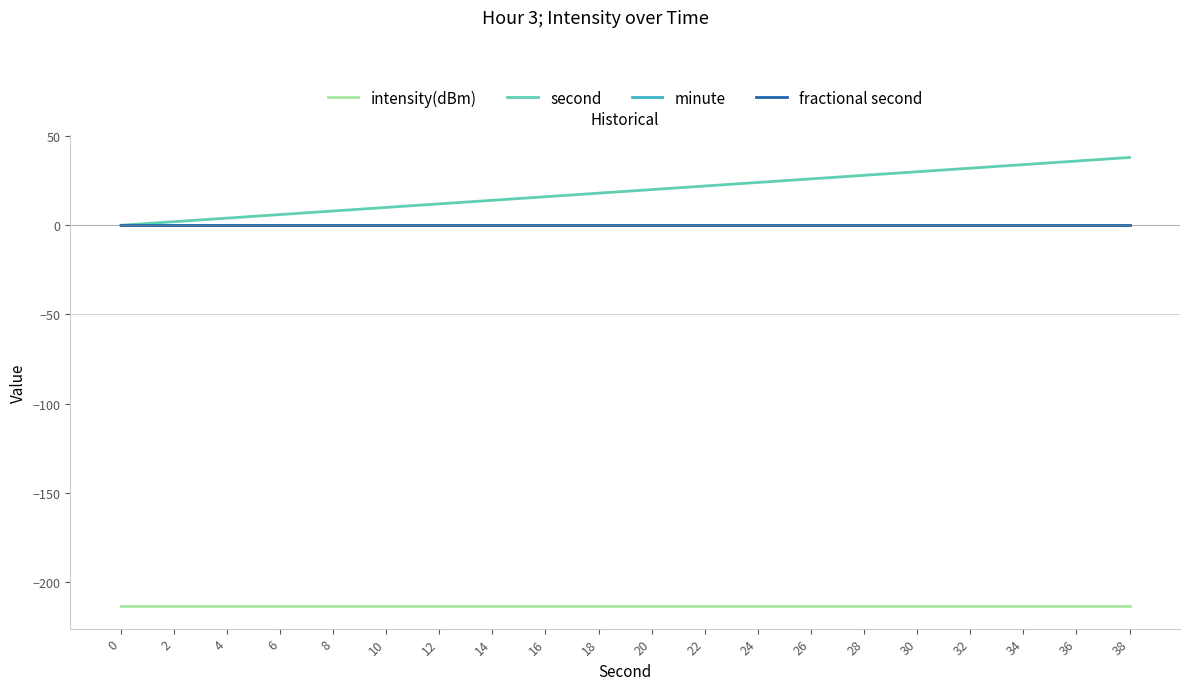

Which series has the largest range (max minus min)?

second